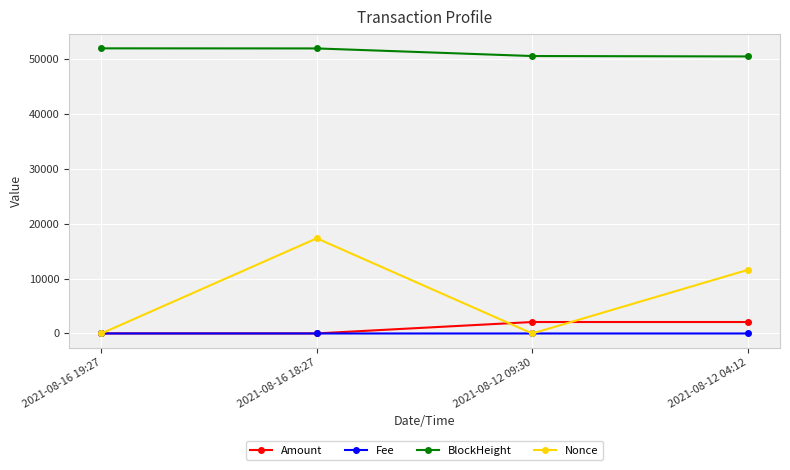

List the series in order of their peak value, highest first.

BlockHeight, Nonce, Amount, Fee